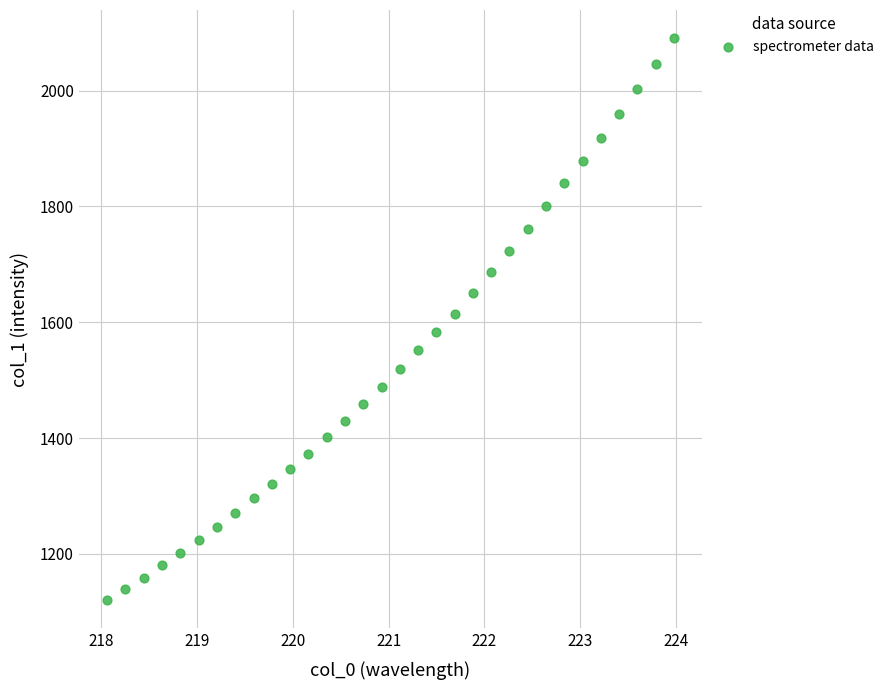

What is the range of X values (max minus min)?

5.9